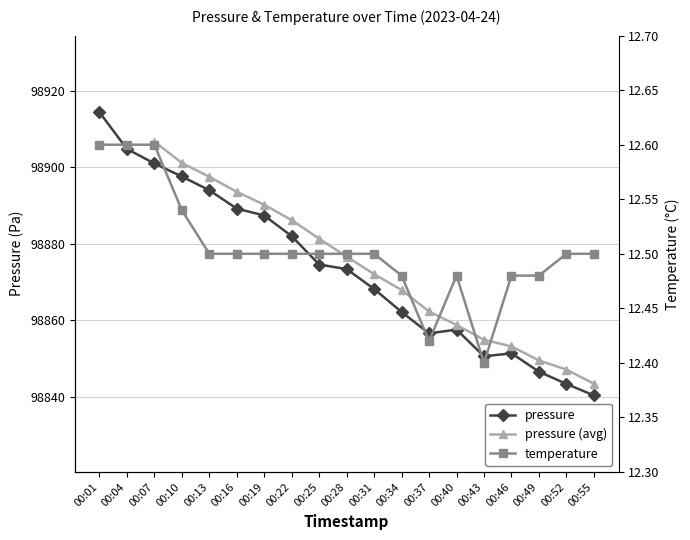

What is the maximum value for pressure?

98914.4